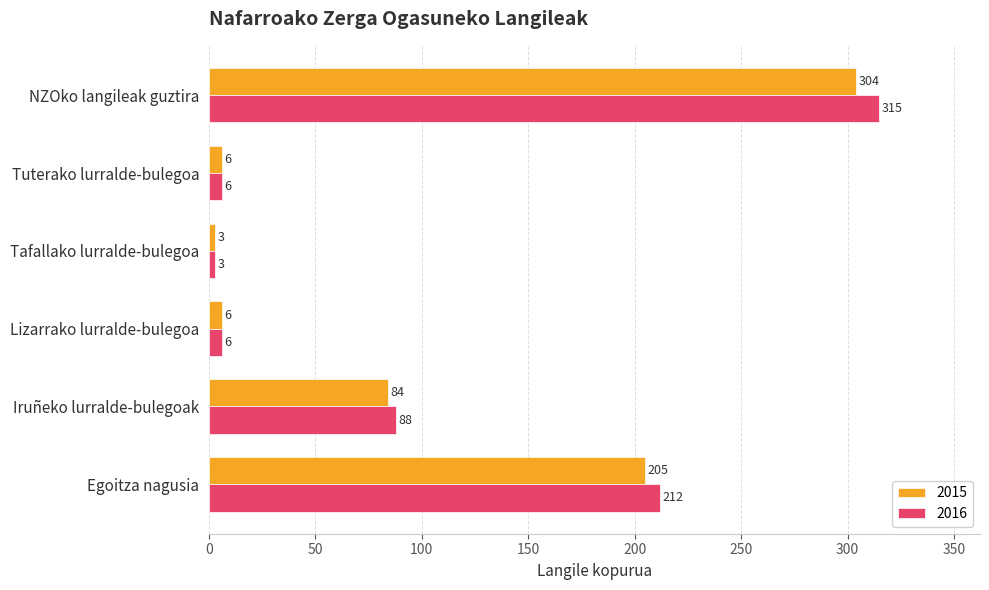

Which series has the largest range (max minus min)?

2016